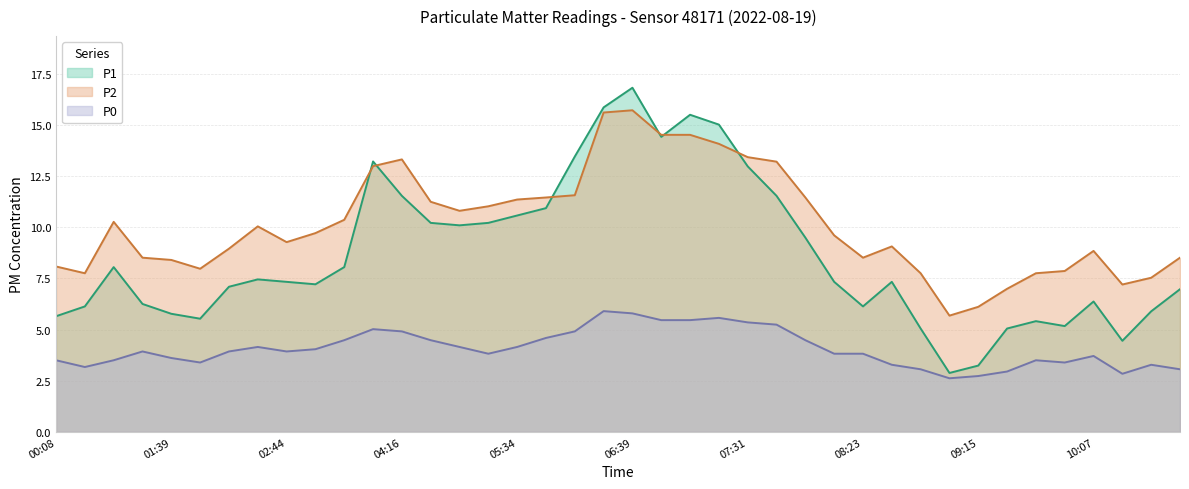

Between 09:02 and 10:33, which series saw the biggest shift?

P1